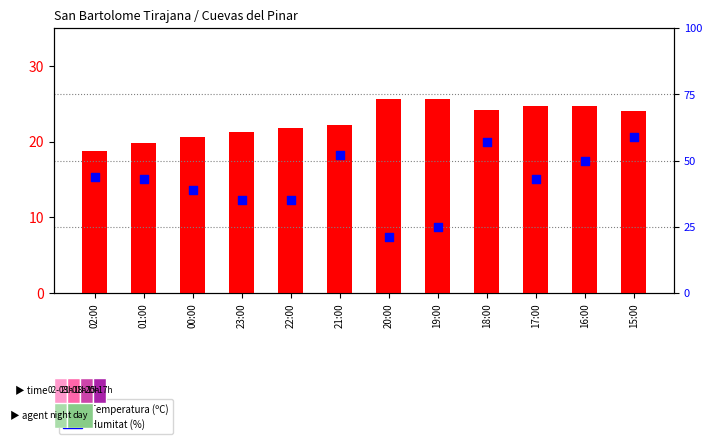

Is the value of Humitat (%) at 15:00 greater than the value of Temperatura (ºC) at 02:00?

Yes